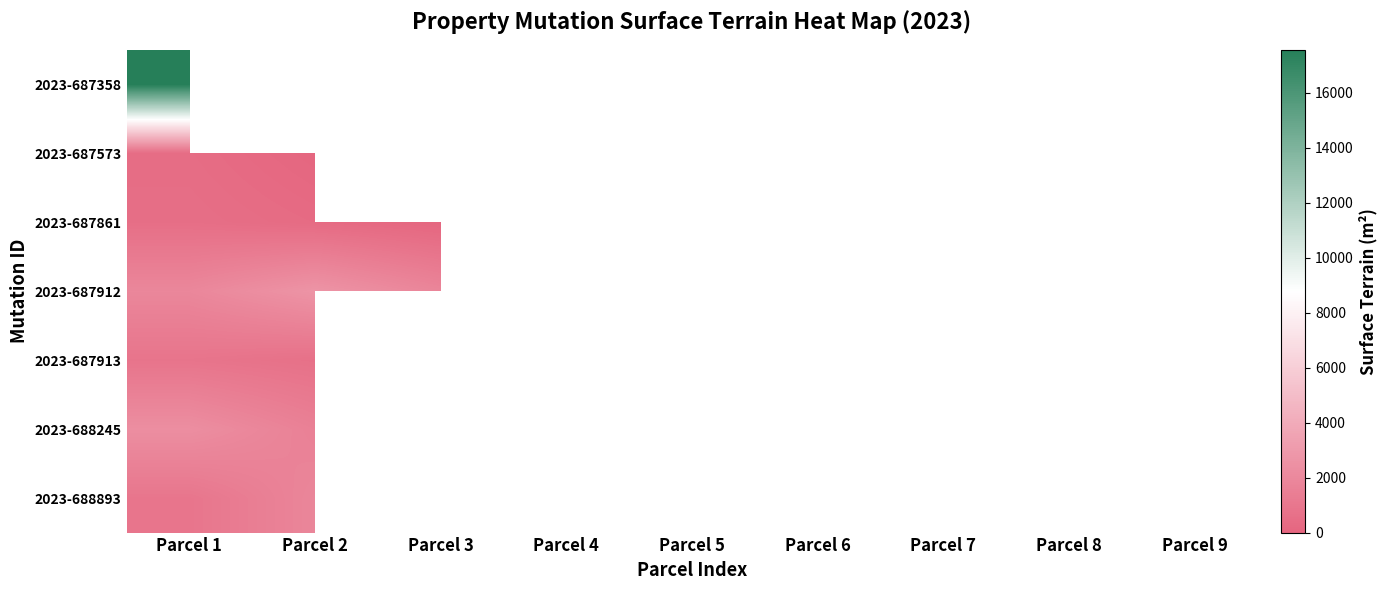

The value of 2023-687912 at Parcel 7 is 6967.9. True or false?

False